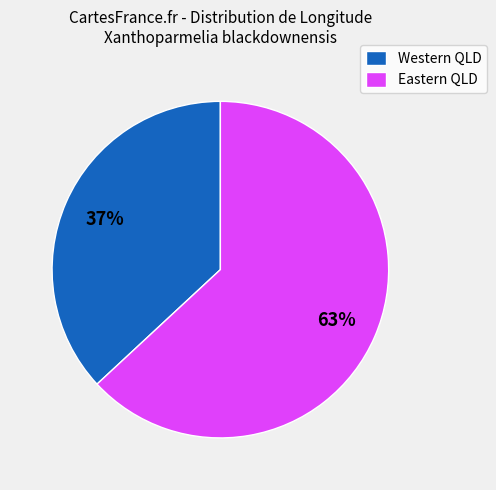

To the nearest percent, what portion does Eastern QLD represent?

63%